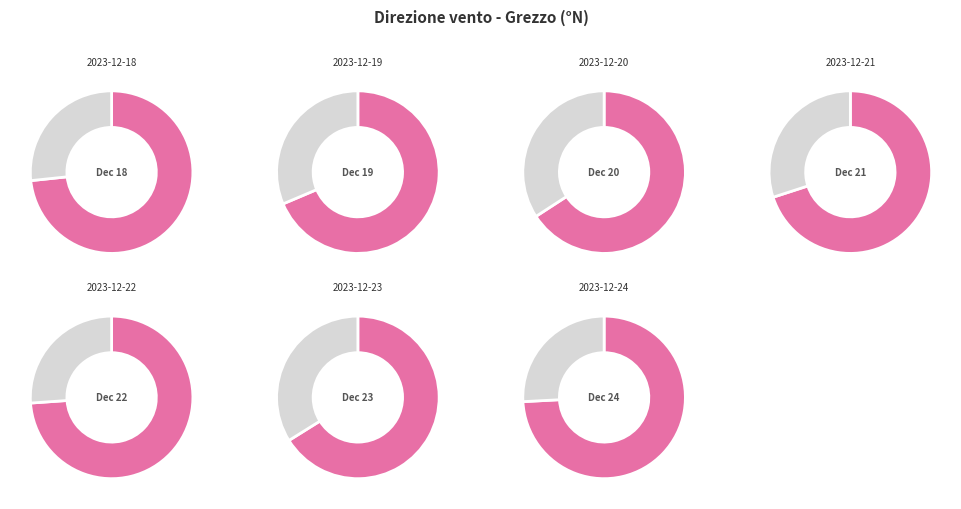

Is the sum of 2023-12-21 and 2023-12-22 greater than half?

No